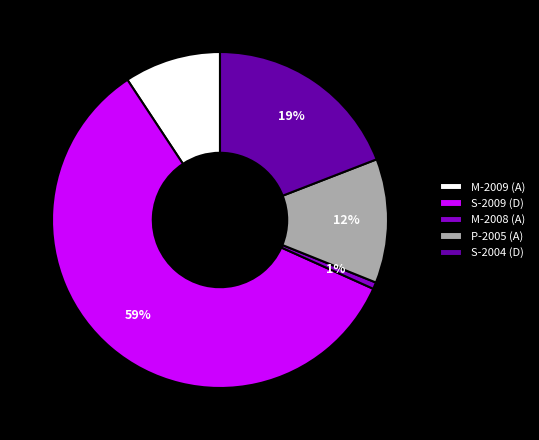

Count the number of slices in the pie.

5